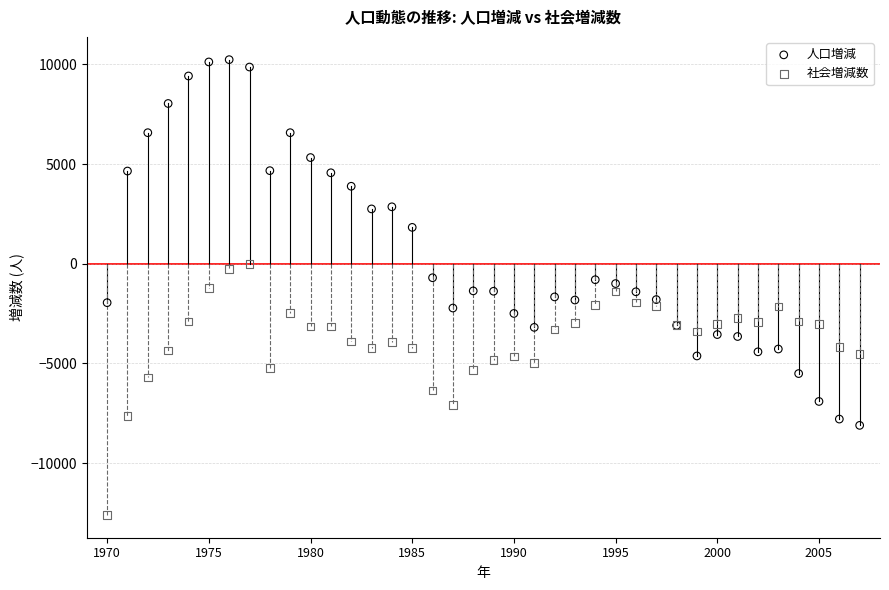

Which series contains the highest Y value?

人口増減